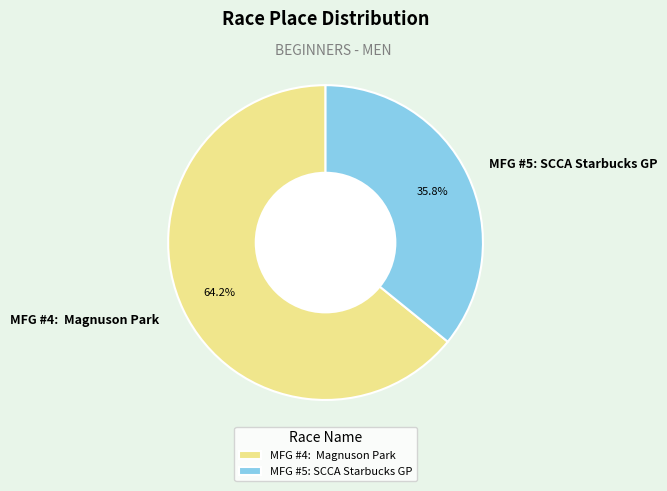

Which has a higher value, MFG #5: SCCA Starbucks GP or MFG #4: Magnuson Park?

MFG #4: Magnuson Park